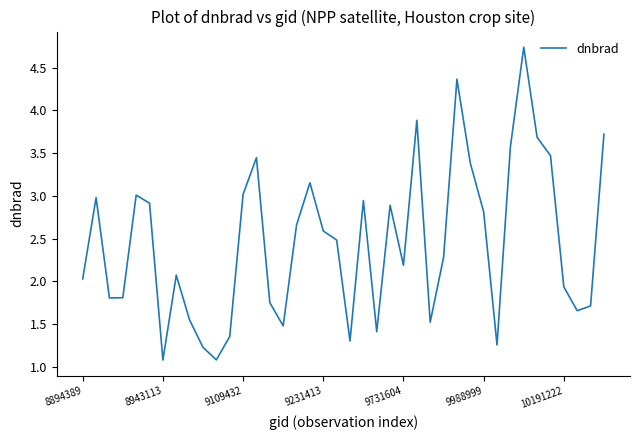

What is the difference between the maximum and minimum values?

3.7